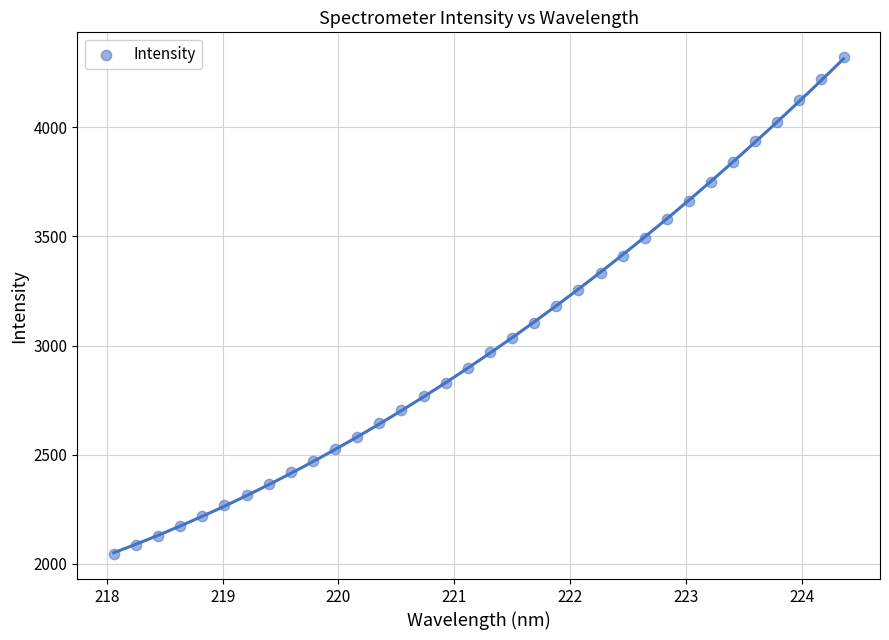

What is the range of Y values (max minus min)?

2275.6